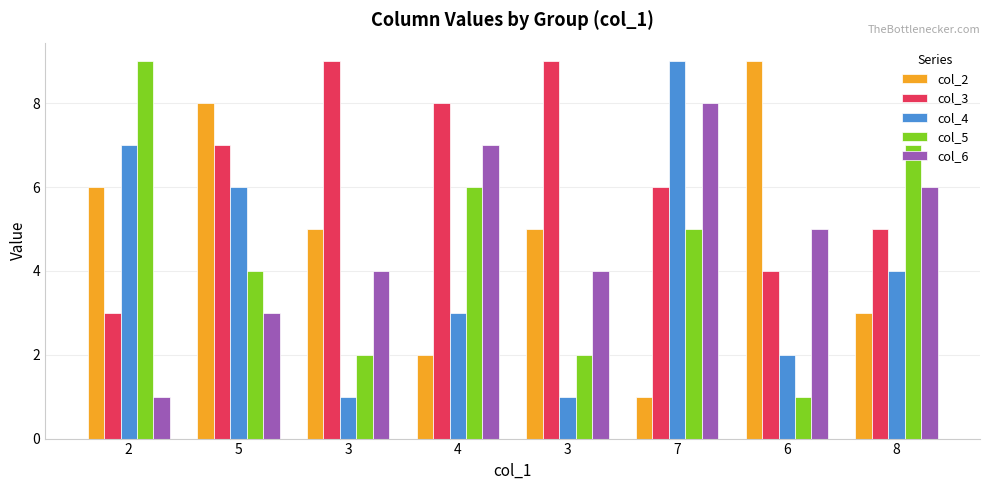

How many groups of bars are there?

8